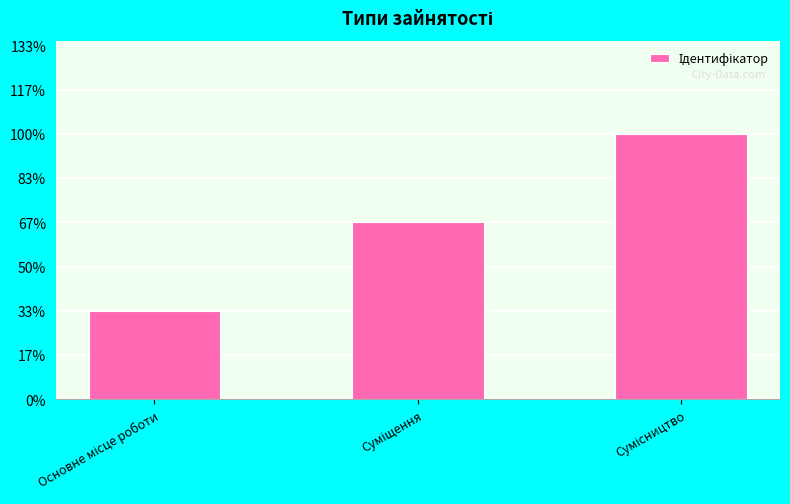

What is the label of the 2nd bar from the right?

Суміщення